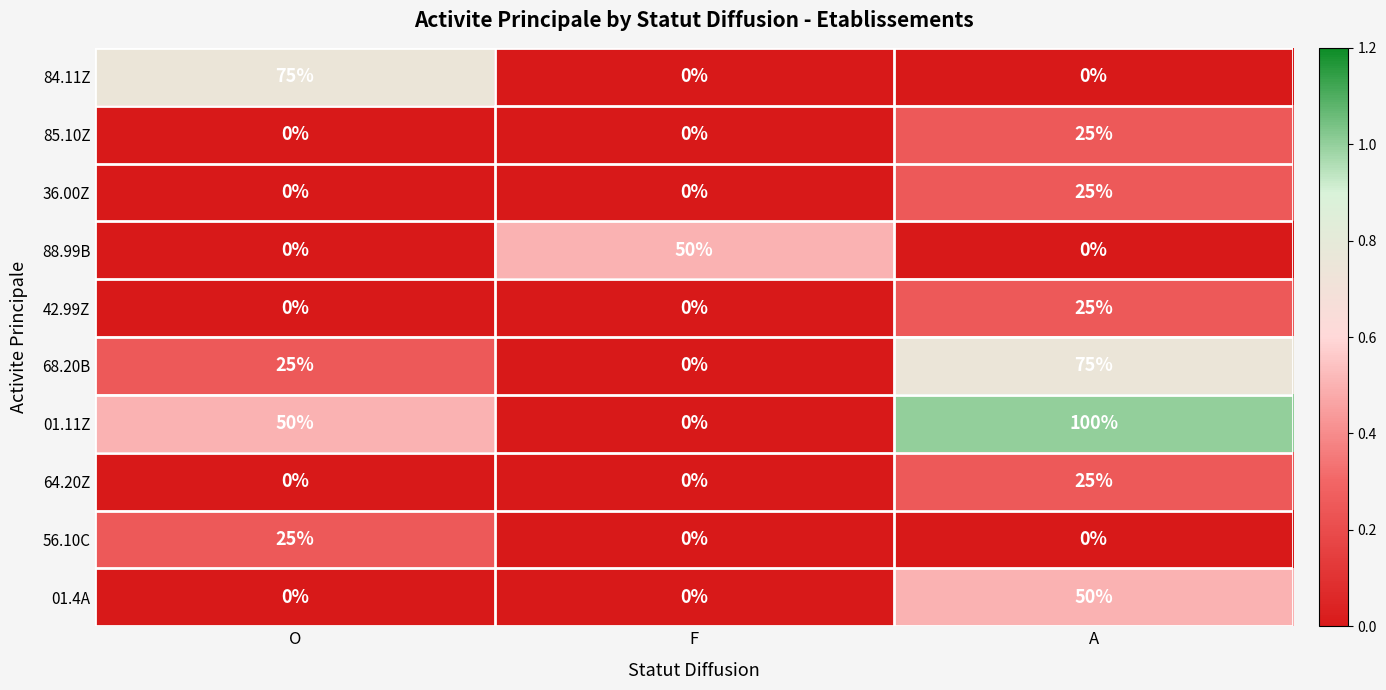

What is the sum of the 01.4A values at O and A?

50